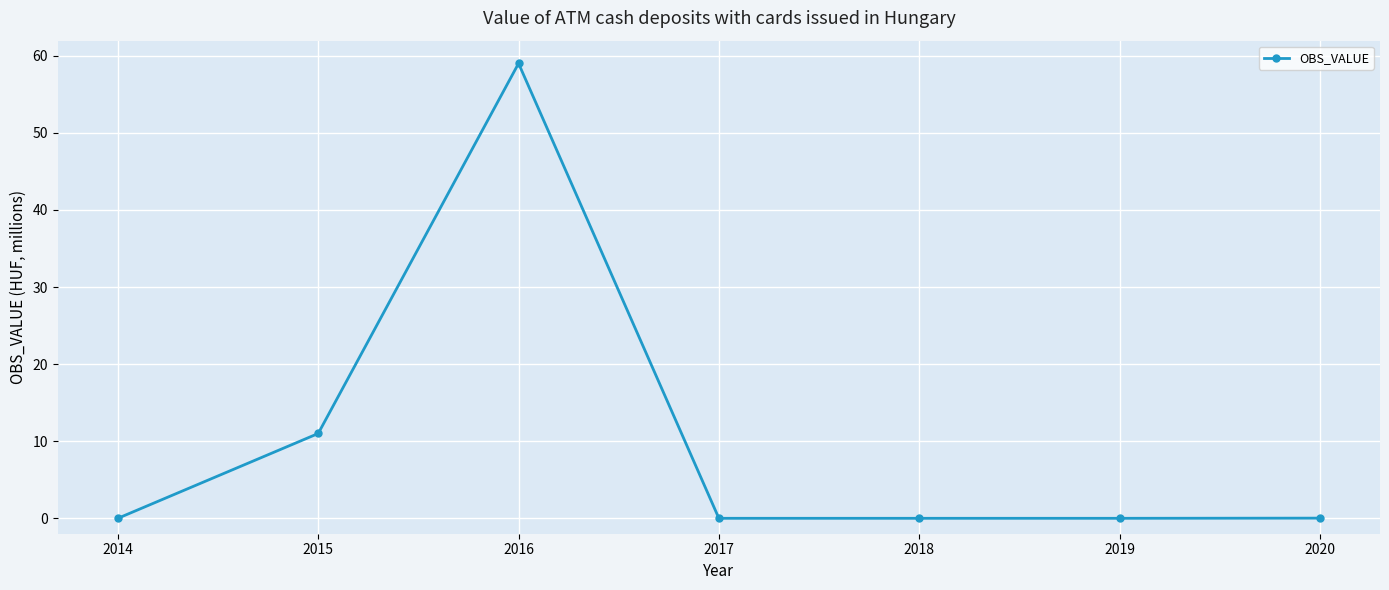

Between 2018 and 2015, which is larger?

2015